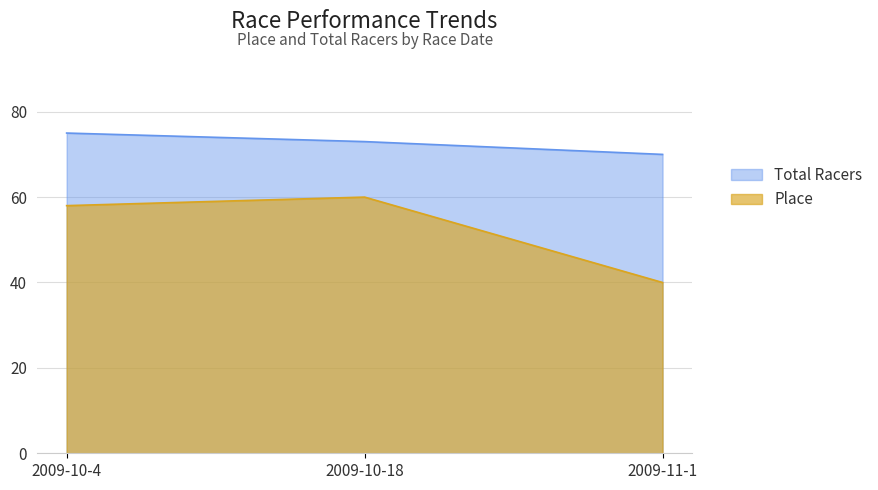

Which has a higher value, 2009-10-4 or 2009-11-1?

2009-10-4